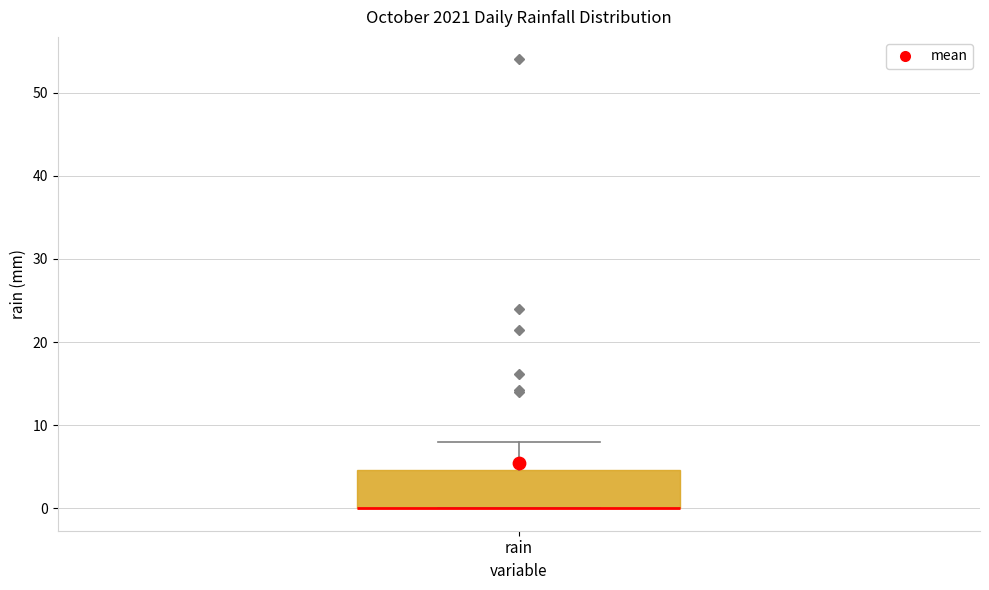

Where is the upper edge of the box for rain on the y-axis? The values are not printed on the chart, so give them approximately, as read against the axis.

5